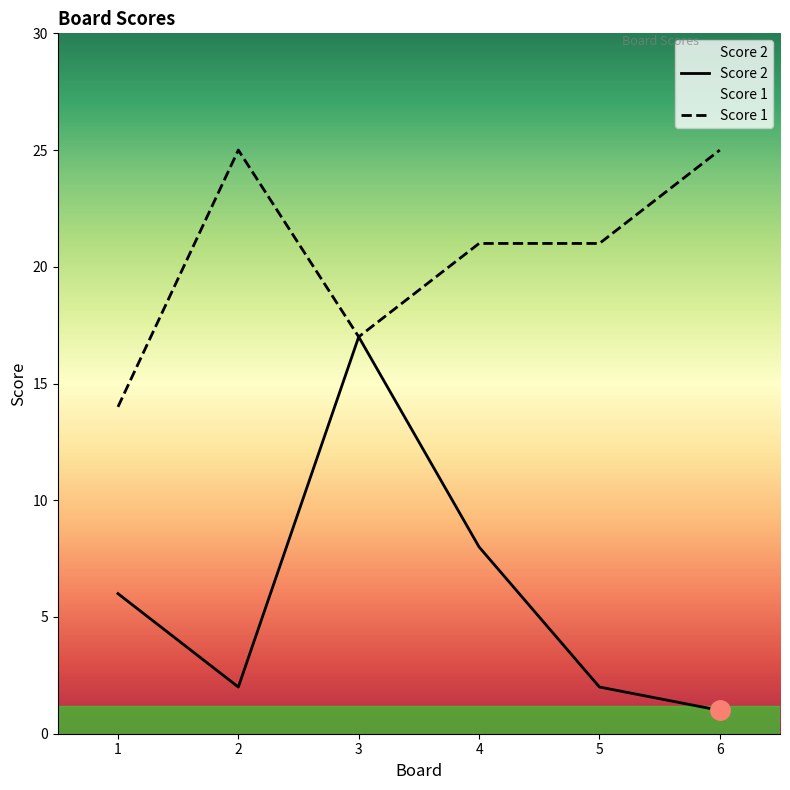

Which series changed the most between 4 and 5?

Score 2